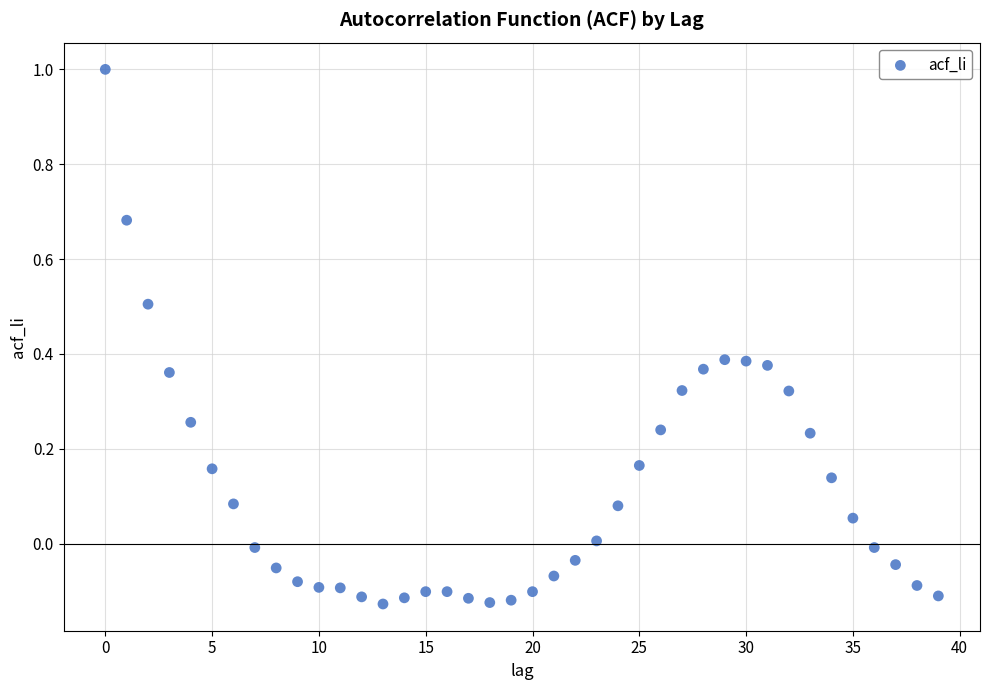

What is the range of Y values (max minus min)?

1.1